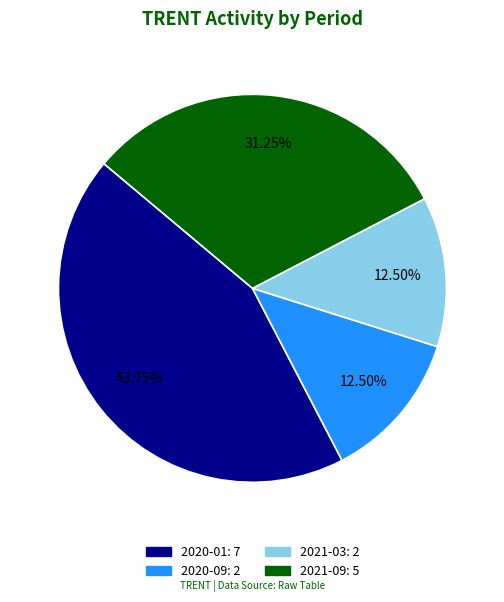

To the nearest percent, what is the difference between the 2021-03 and 2021-09 slice percentages?

19%